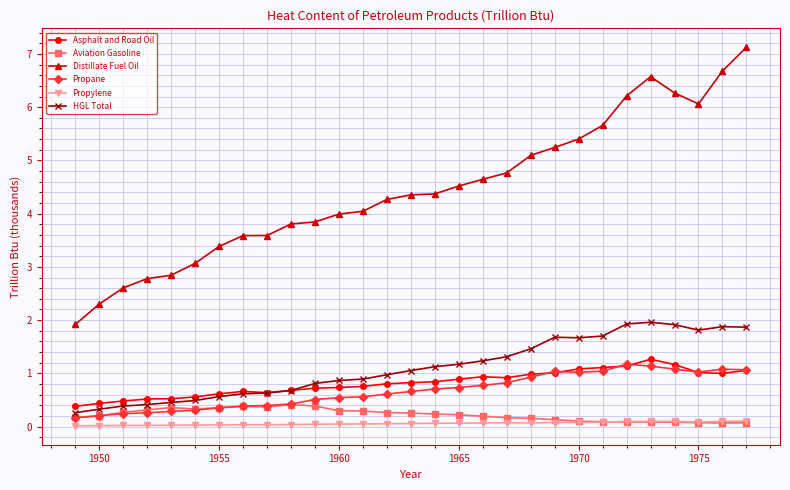

What is the difference between the maximum and minimum values in the Distillate Fuel Oil series?

5.2